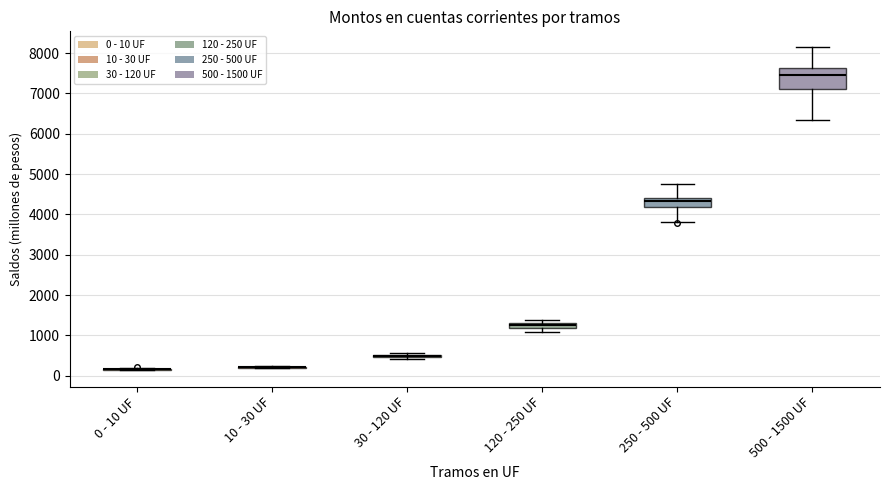

Which box is the tallest, from its lower edge to its upper edge?

500 - 1500 UF